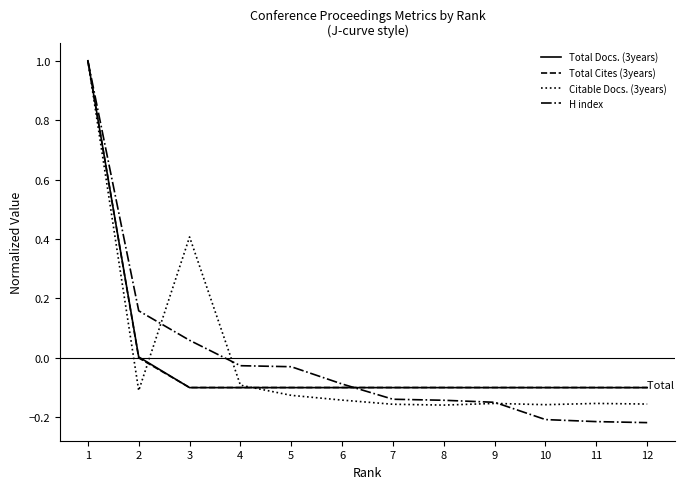

Which series changed the most between 5 and 7?

H index